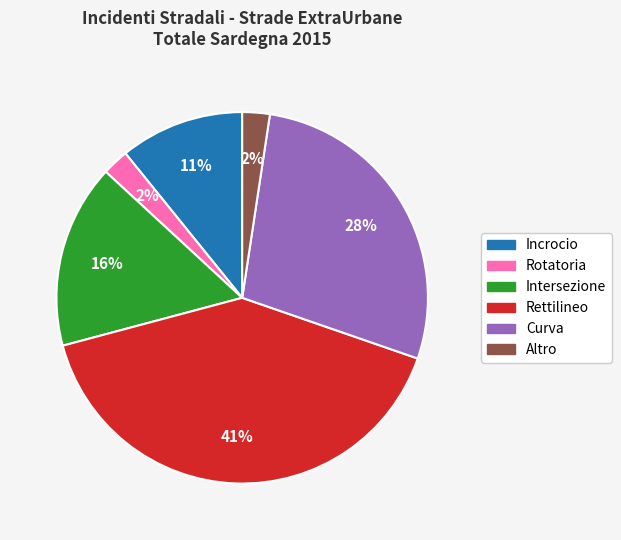

To the nearest percent, what is the difference between the Intersezione and Rettilineo slice percentages?

25%